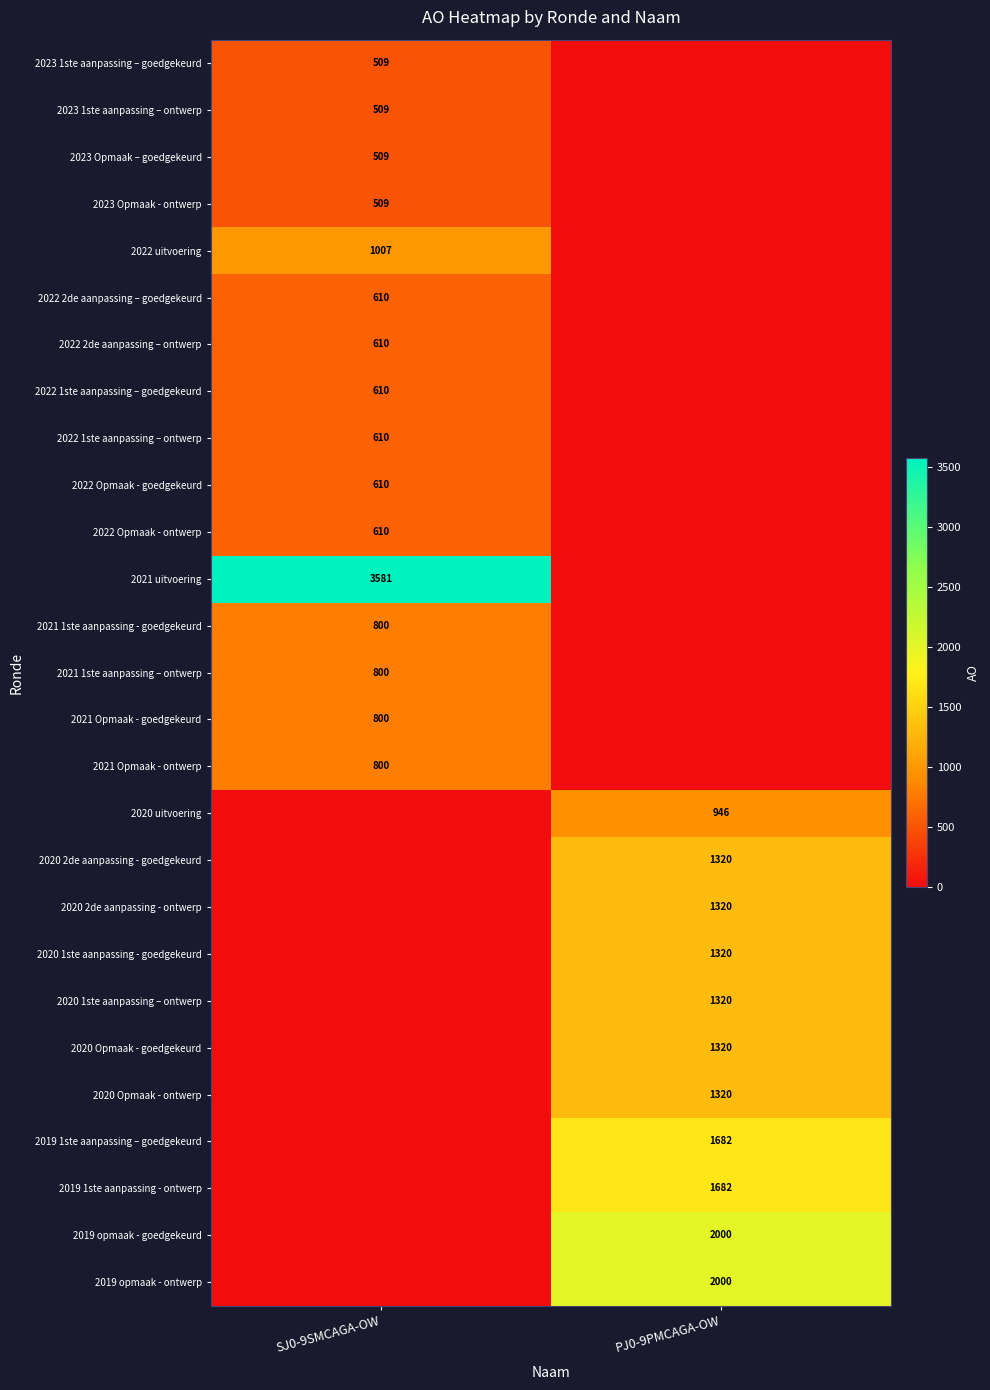

At which category is the sum across all series the highest?

PJ0-9PMCAGA-OW